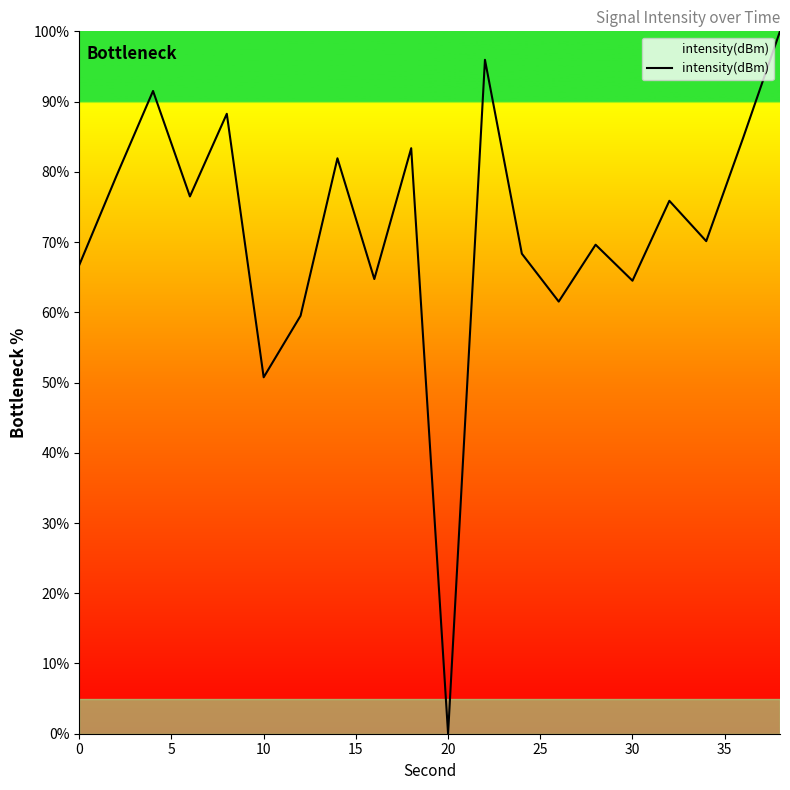

What is the difference between the maximum and minimum values?

100.0